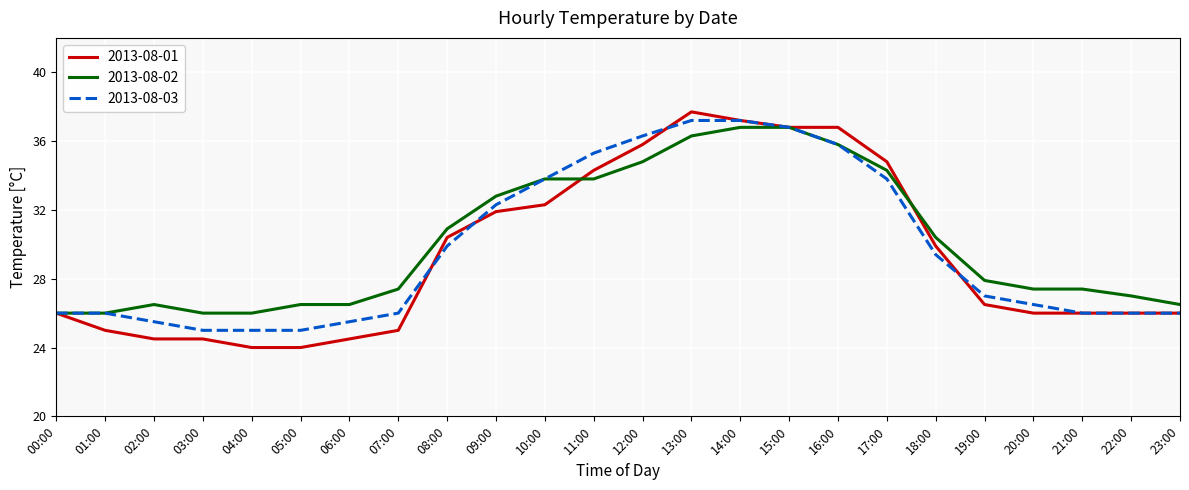

Does the chart have visible grid lines?

Yes